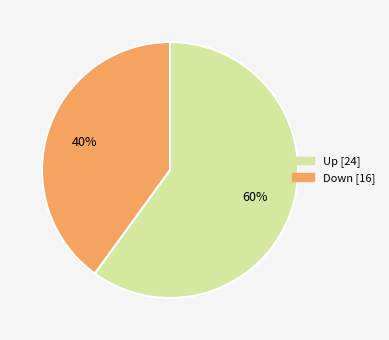

Which category accounts for the majority?

Up